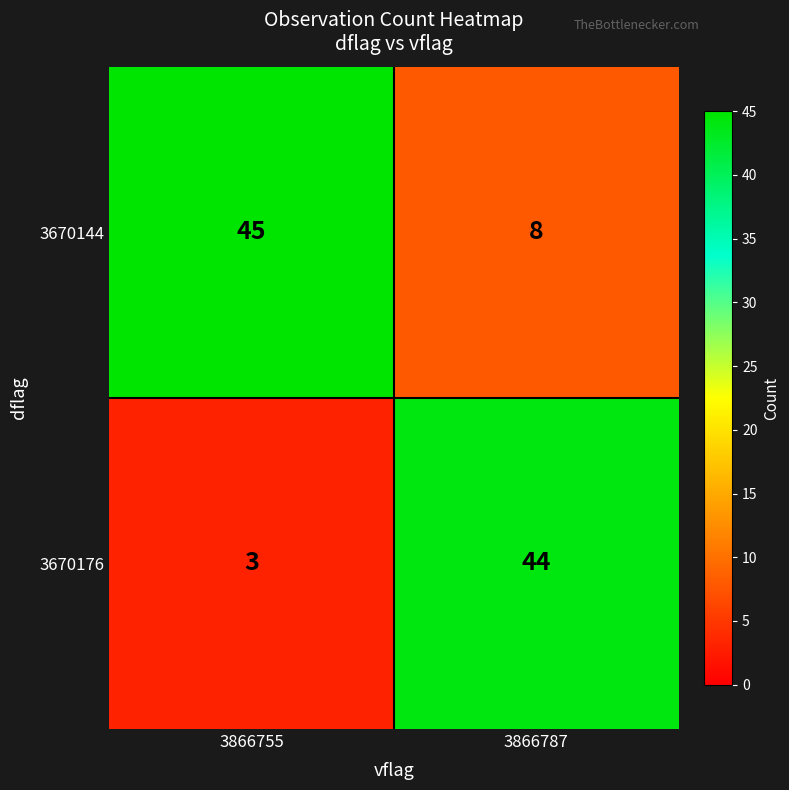

True or false: 3670176 has a value of 5 at 3866755.

False